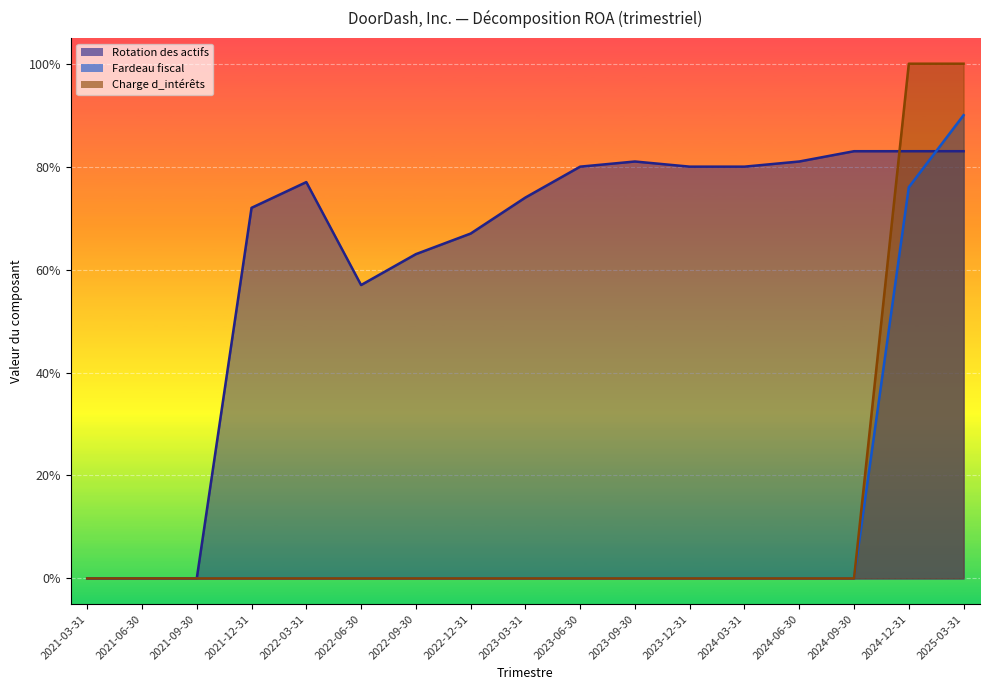

Is the value of Rotation des actifs at 2022-06-30 greater than the value of Fardeau fiscal at 2022-12-31?

Yes